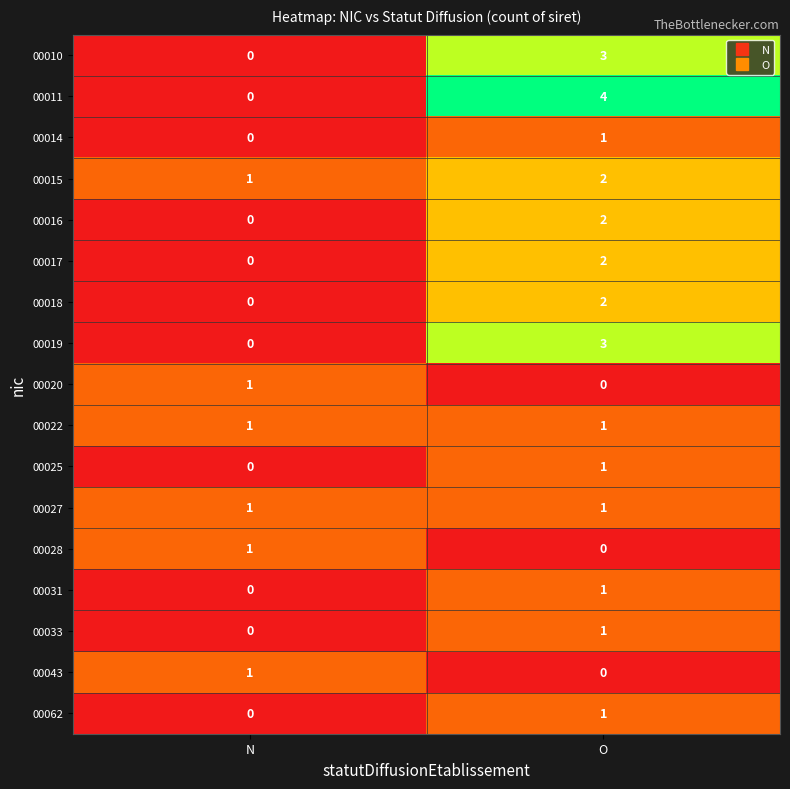

Is it true that 00031 equals 1 at N?

False